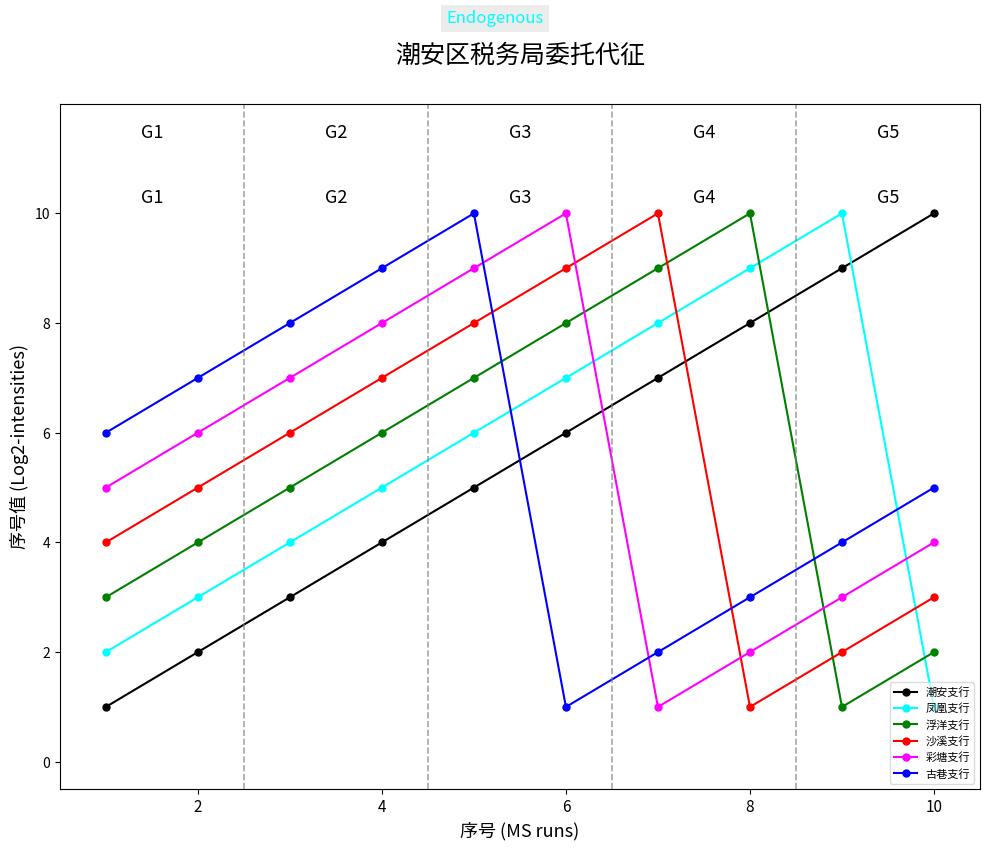

What is the difference between the maximum and second lowest values in the 凤凰支行 series?

8